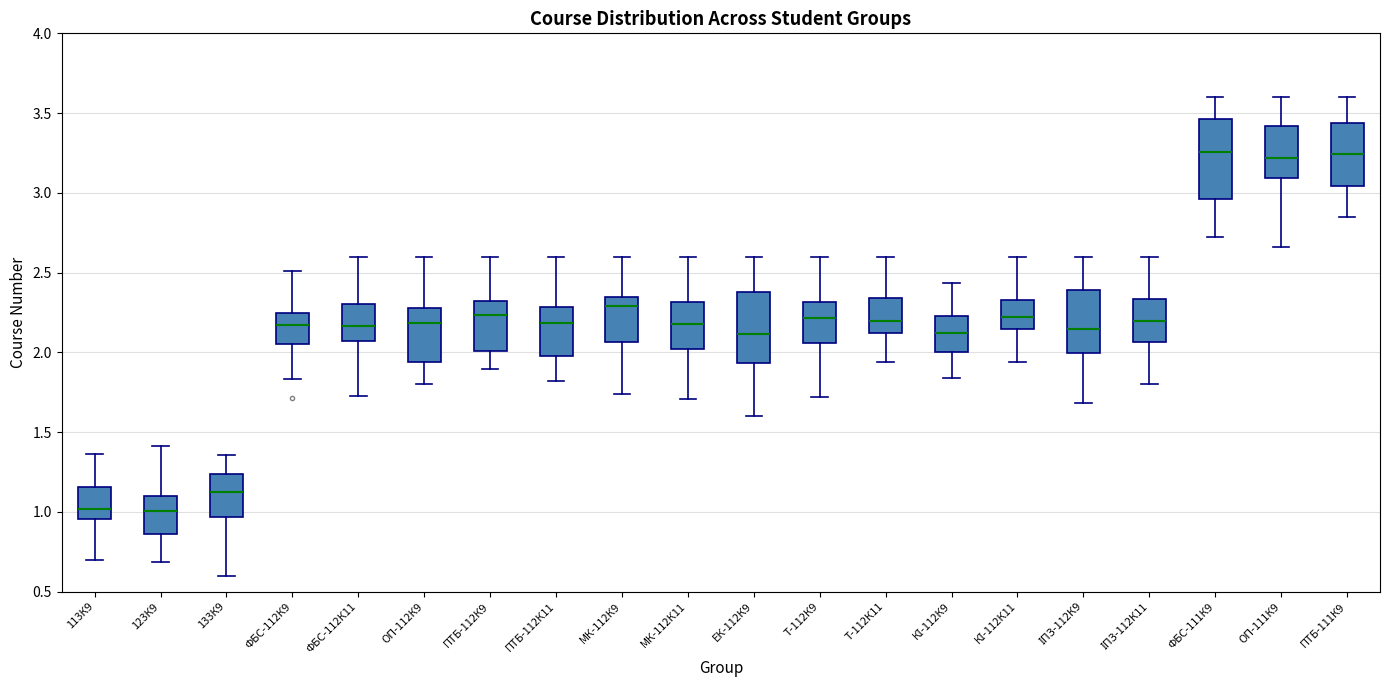

Reading left to right, read every box against the y-axis: the position of its median line, the range the box covers, and the ends of its whiskers. The values are not printed on the chart, so give them approximately, as read against the axis.

113К9: median 1.00, box 0.95 to 1.15, whiskers 0.70 to 1.35
123К9: median 1.00, box 0.85 to 1.10, whiskers 0.70 to 1.40
133К9: median 1.10, box 0.95 to 1.25, whiskers 0.60 to 1.35
ФБС-112К9: median 2.15, box 2.05 to 2.25, whiskers 1.85 to 2.50
ФБС-112К11: median 2.15, box 2.05 to 2.30, whiskers 1.75 to 2.60
ОП-112К9: median 2.20, box 1.95 to 2.30, whiskers 1.80 to 2.60
ПТБ-112К9: median 2.25, box 2.00 to 2.30, whiskers 1.90 to 2.60
ПТБ-112К11: median 2.20, box 2.00 to 2.30, whiskers 1.80 to 2.60
МК-112К9: median 2.30, box 2.05 to 2.35, whiskers 1.75 to 2.60
МК-112К11: median 2.20, box 2.00 to 2.30, whiskers 1.70 to 2.60
ЕК-112К9: median 2.10, box 1.95 to 2.40, whiskers 1.60 to 2.60
Т-112К9: median 2.20, box 2.05 to 2.30, whiskers 1.70 to 2.60
Т-112К11: median 2.20, box 2.10 to 2.35, whiskers 1.95 to 2.60
КІ-112К9: median 2.10, box 2.00 to 2.25, whiskers 1.85 to 2.45
КІ-112К11: median 2.20, box 2.15 to 2.35, whiskers 1.95 to 2.60
ІПЗ-112К9: median 2.15, box 2.00 to 2.40, whiskers 1.70 to 2.60
ІПЗ-112К11: median 2.20, box 2.05 to 2.35, whiskers 1.80 to 2.60
ФБС-111К9: median 3.25, box 2.95 to 3.45, whiskers 2.70 to 3.60
ОП-111К9: median 3.20, box 3.10 to 3.40, whiskers 2.65 to 3.60
ПТБ-111К9: median 3.25, box 3.05 to 3.45, whiskers 2.85 to 3.60